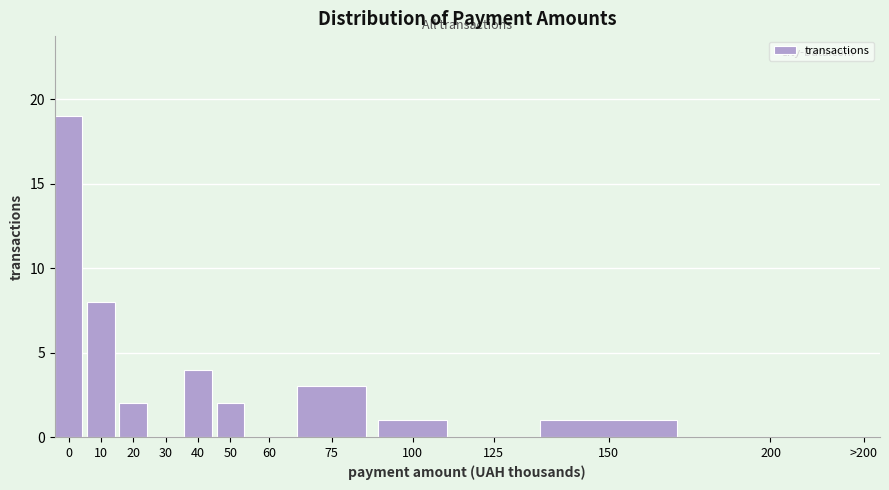

Reading left to right, transcribe all the data shown in this chart.

0=19	10=8	20=2	30=0	40=4	50=2	60=0	75=3	100=1	125=0	150=1	200=0